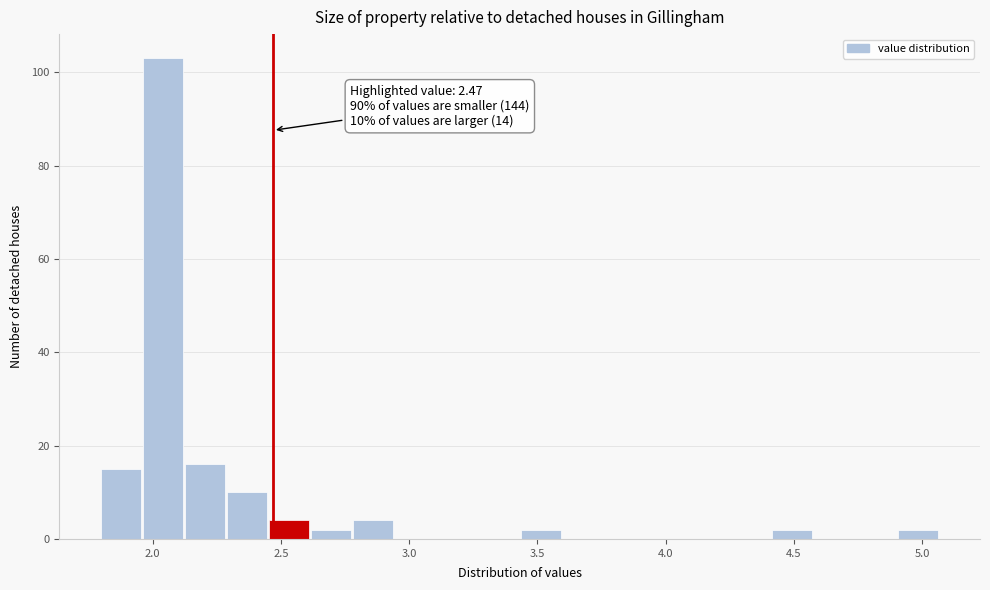

Around what value on the x-axis is the tallest bar? Give the approximate position of its centre, as read against the axis.

2.05